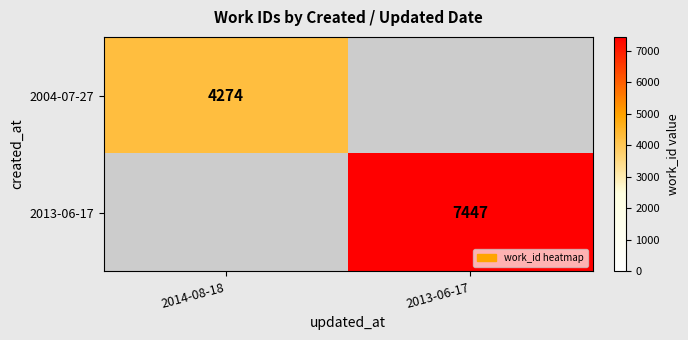

The value of 2004-07-27 at 2014-08-18 is 4274. True or false?

True